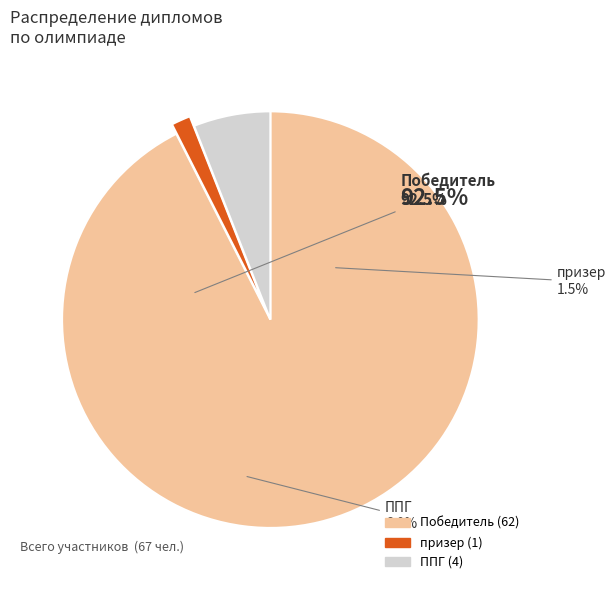

Which category has the smallest portion of the pie?

призер